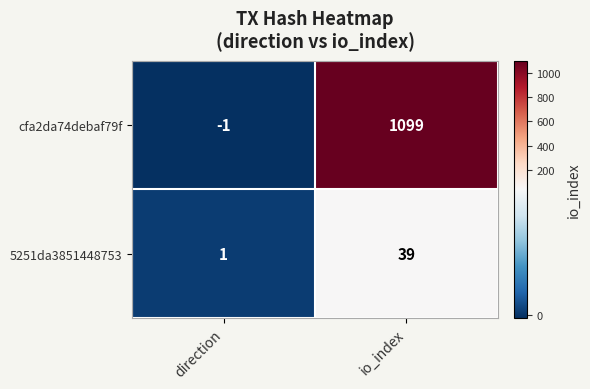

Reading right to left, extract all data points from this chart.

cfa2da74debaf79f: io_index=1099	direction=-1
5251da3851448753: io_index=39	direction=1